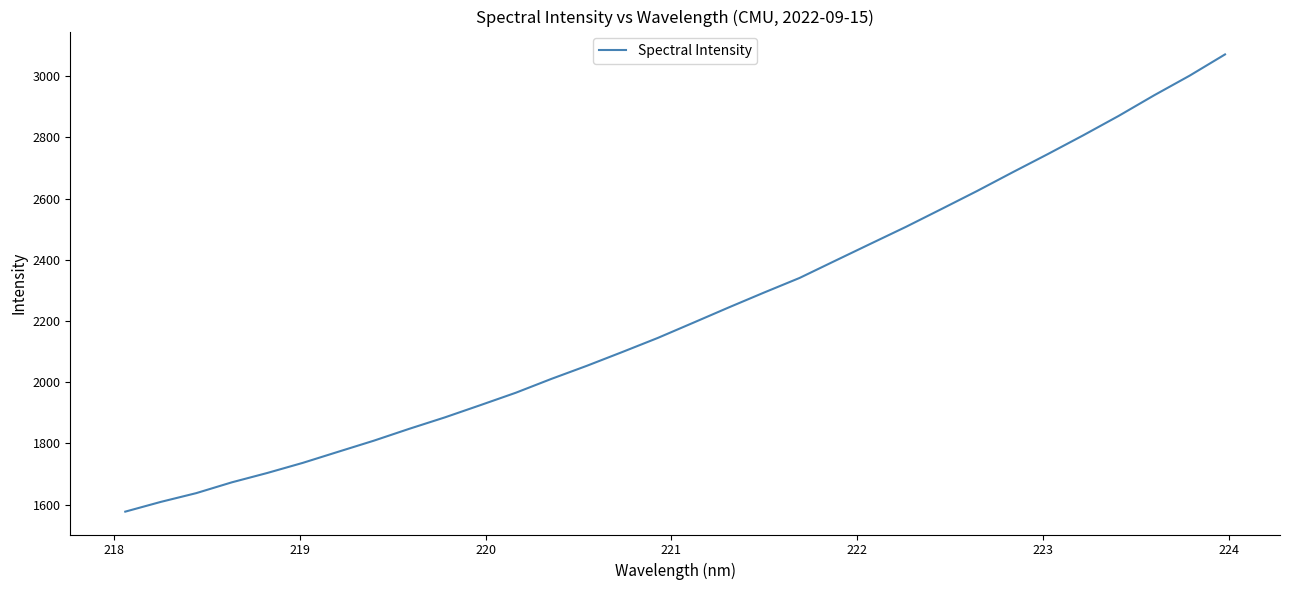

How many lines are shown in the chart?

1